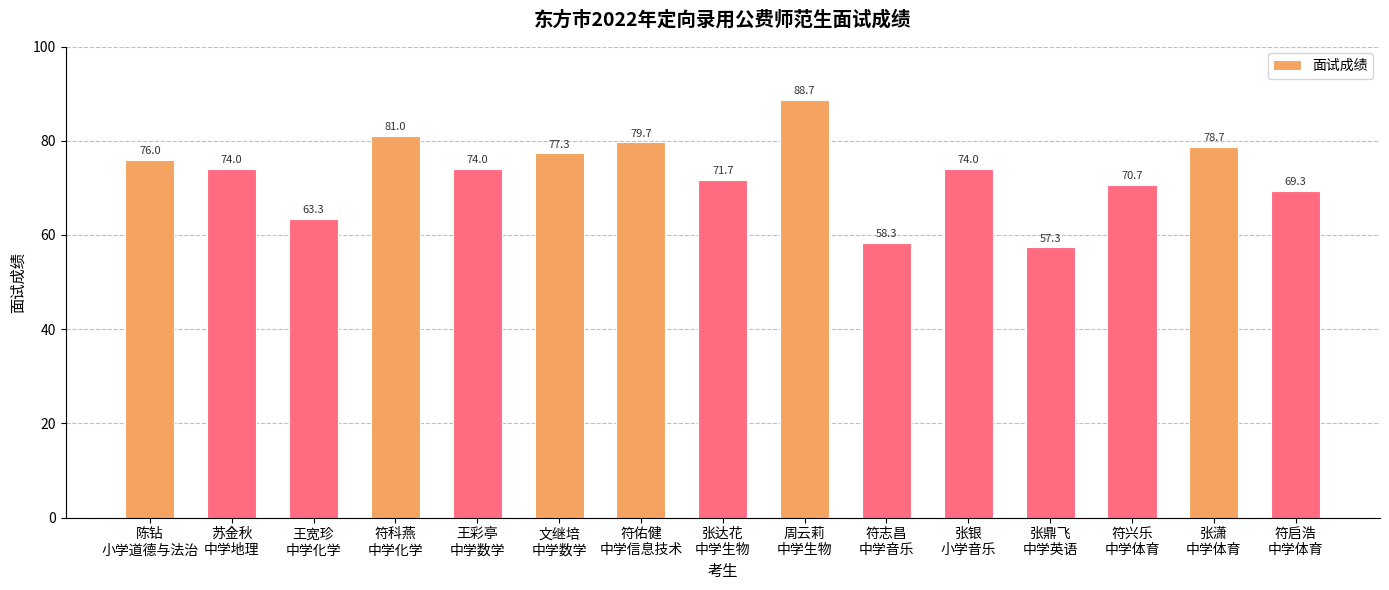

What is the average value?

72.9